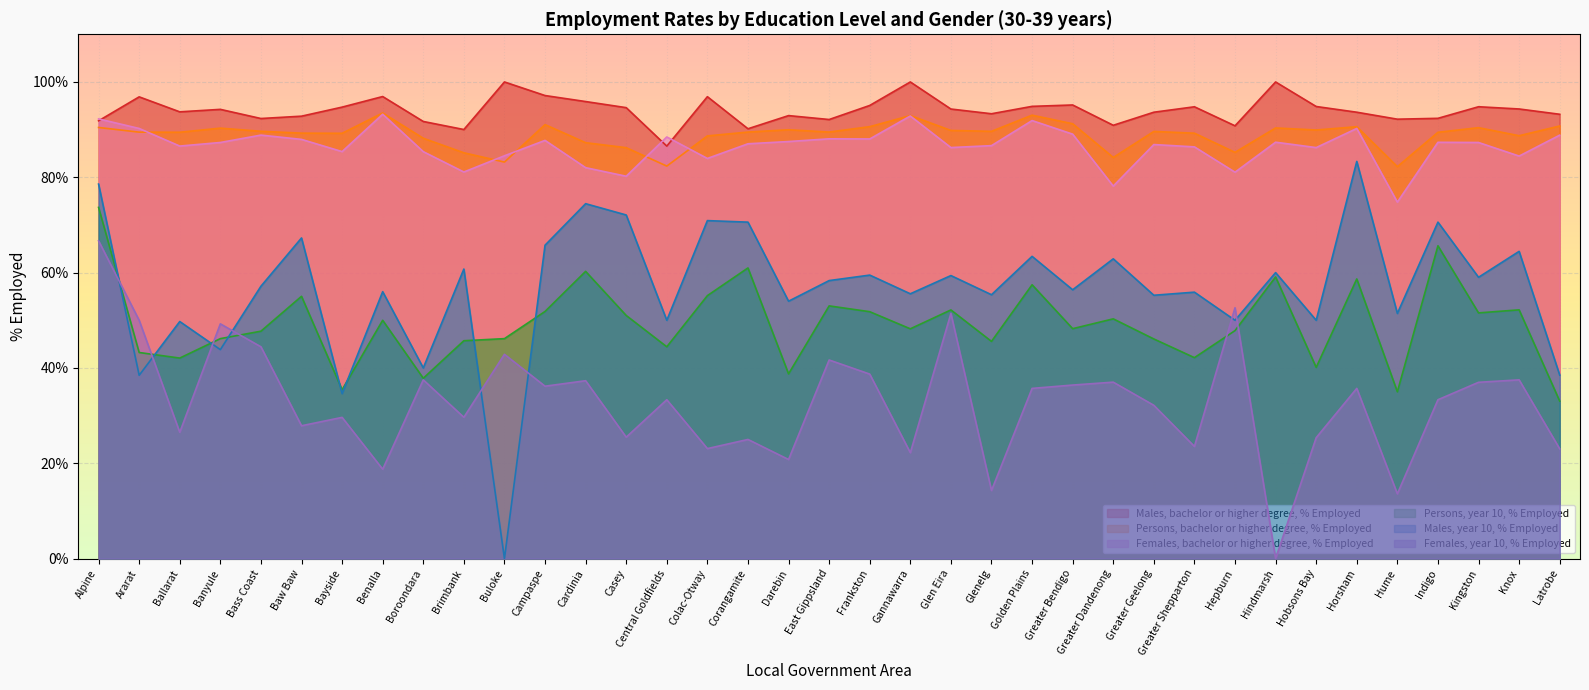

Which label corresponds to the largest value in the chart?

Buloke